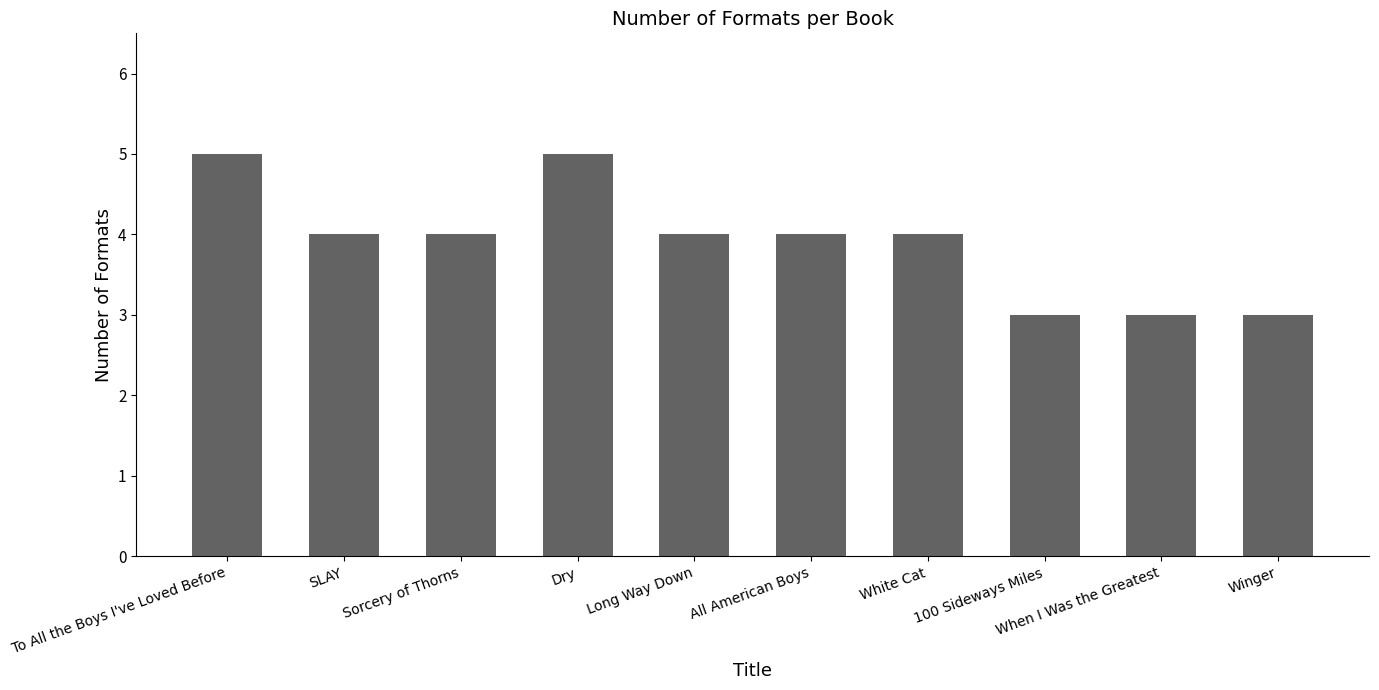

Reading left to right, what are all the values shown in this chart?

5	4	4	5	4	4	4	3	3	3